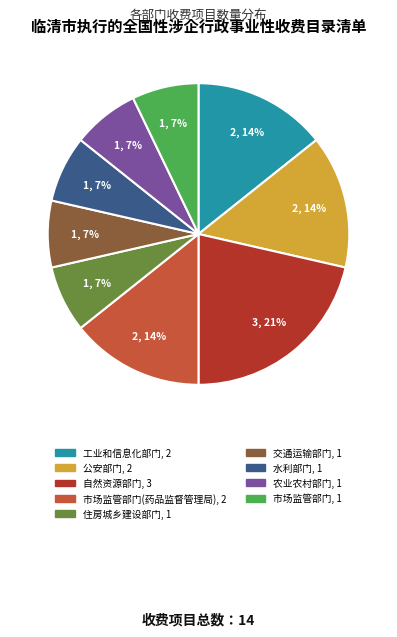

To the nearest percent, what is the average slice percentage?

11%